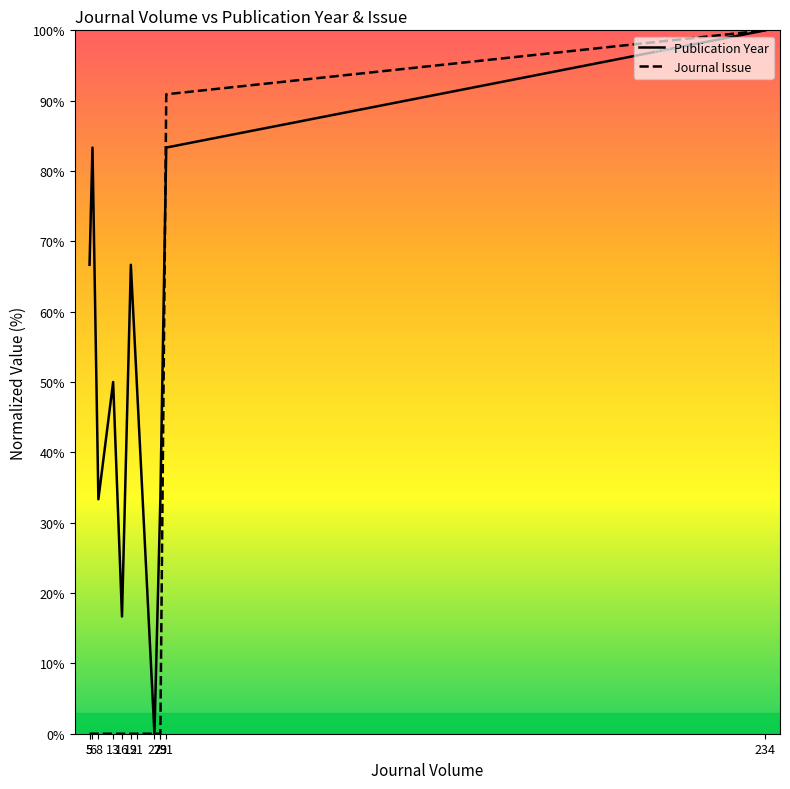

The Publication Year series shows 66.7 at 19. True or false?

True